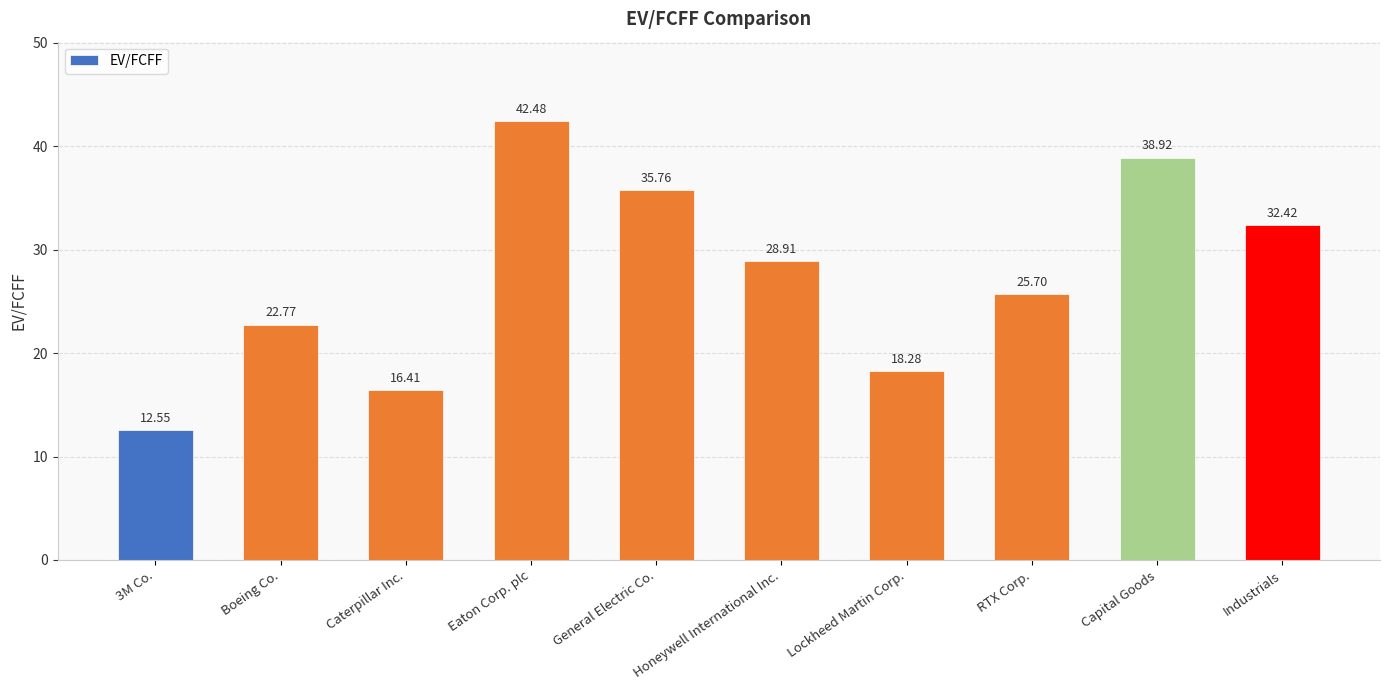

Is it true that the value at Lockheed Martin Corp. is 18.3?

True